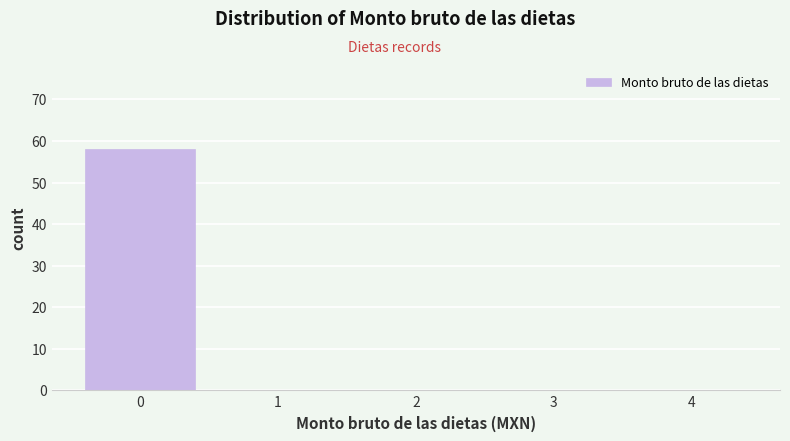

Reading left to right, list every bar in this chart as the range it spans on the x-axis followed by its height. The values are not printed on the chart, so give them approximately, as read against the axis.

-0.5 to 0.5: 58
0.5 to 1.5: 0
1.5 to 2.5: 0
2.5 to 3.5: 0
3.5 to 4.5: 0